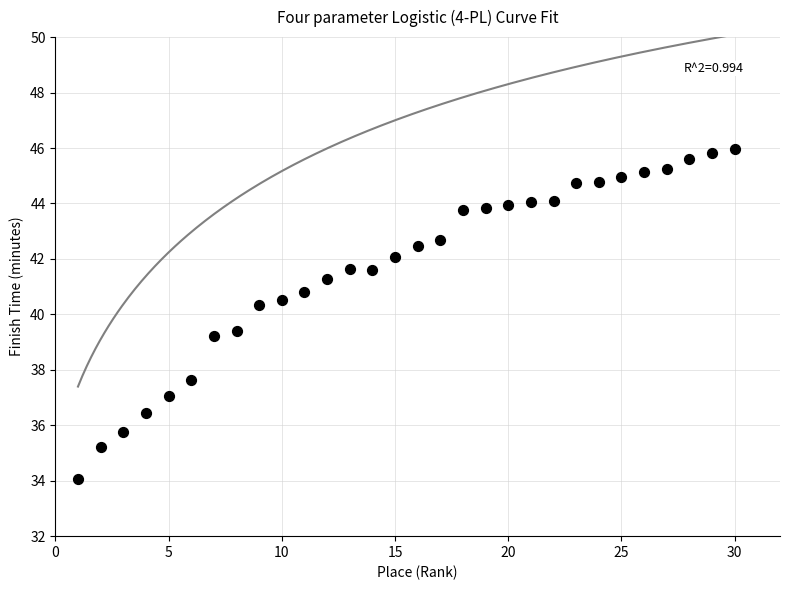

What is the range of X values (max minus min)?

29.0